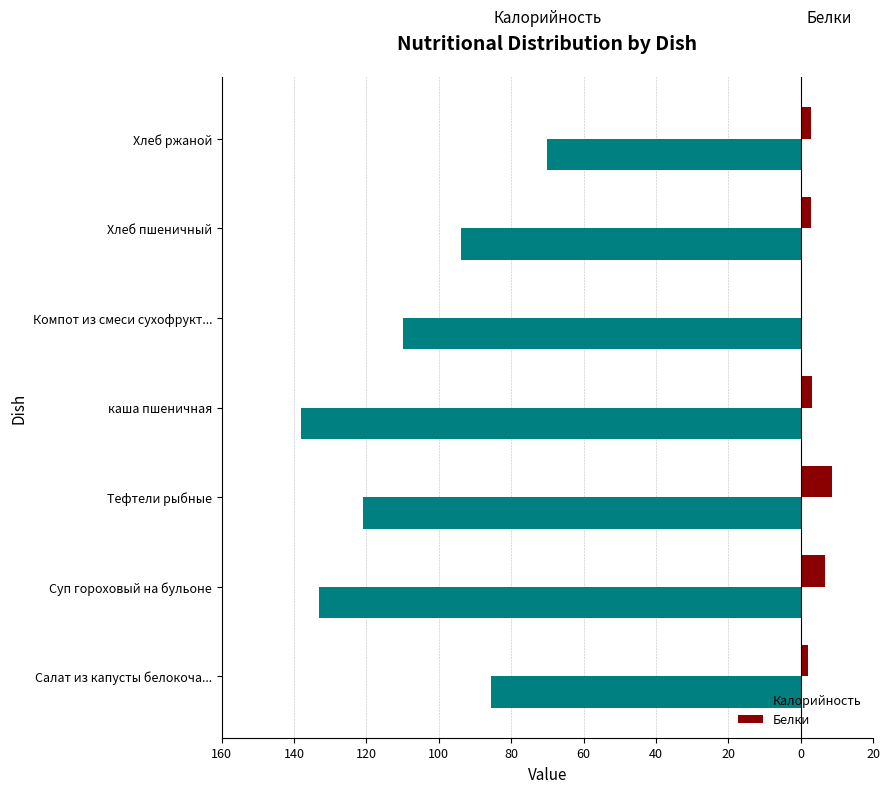

What are all the series names shown in the legend?

Калорийность, Белки